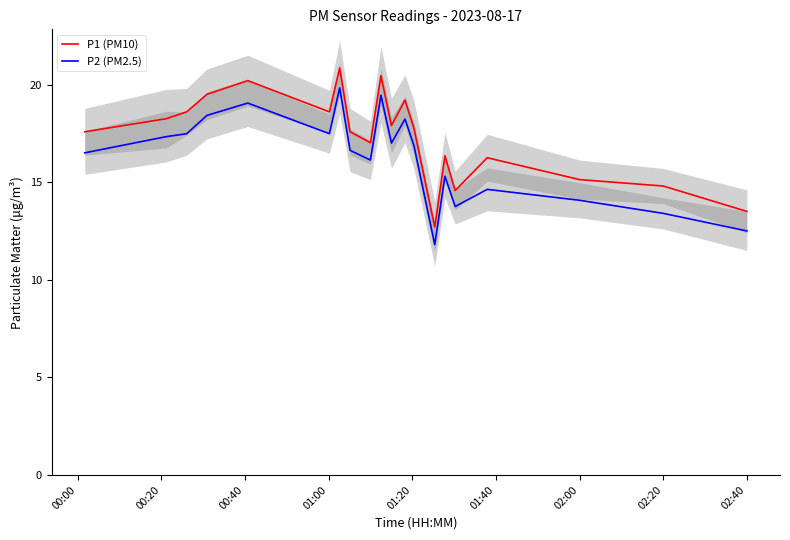

At how many categories does at least one series exceed 16?

15